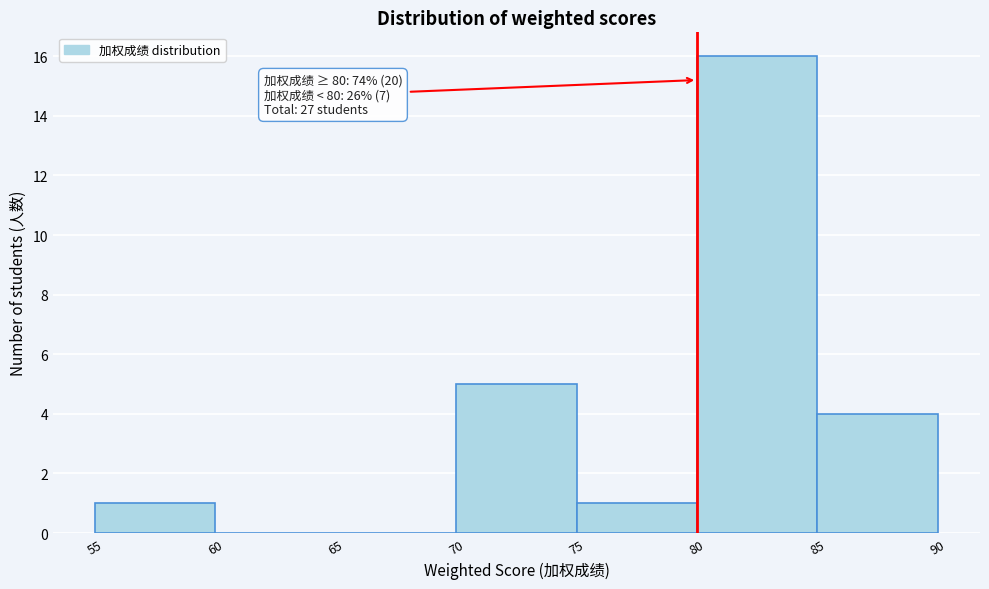

Over which range of the x-axis is the bar tallest?

80 to 85